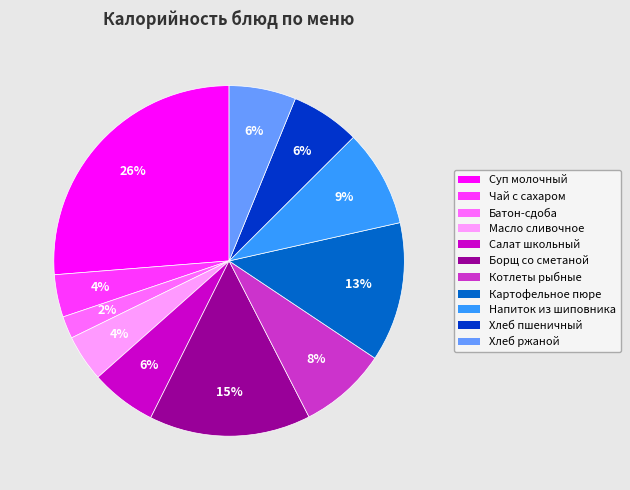

Is the sum of Хлеб пшеничный and Суп молочный greater than half?

No